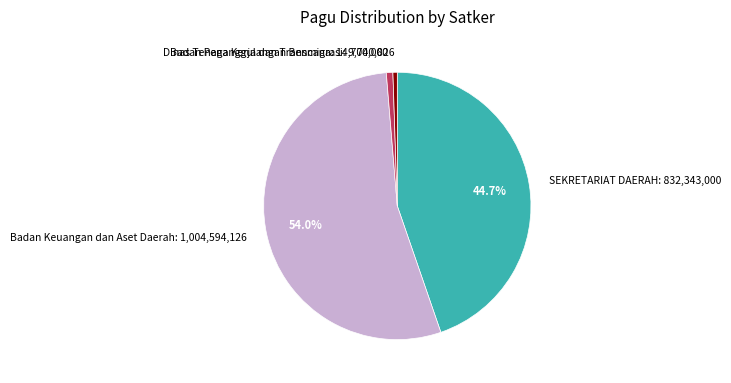

How many segments does this pie chart have?

4